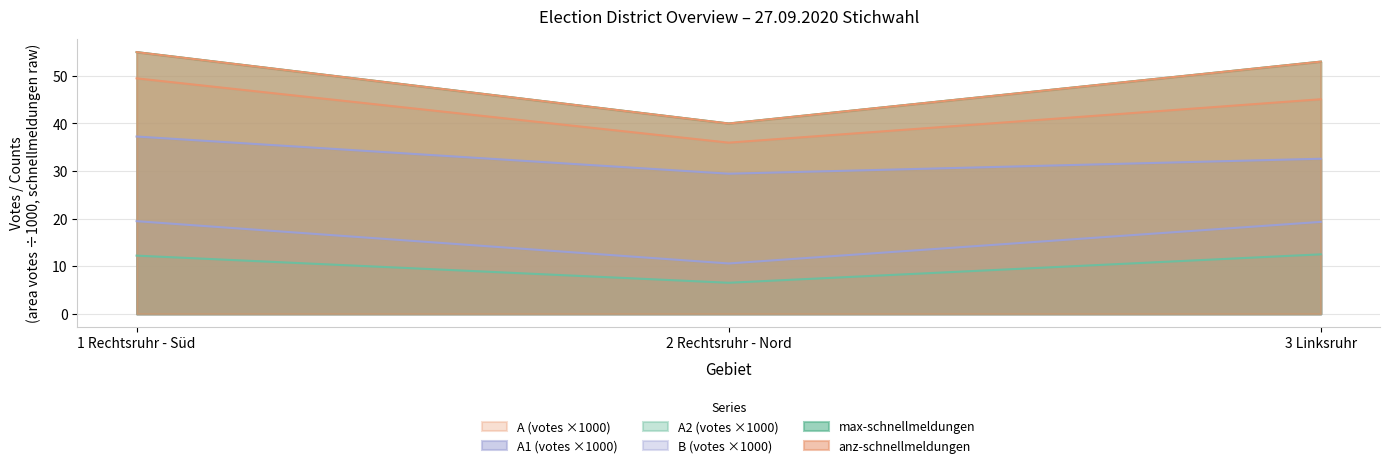

Reading left to right, transcribe all the data shown in this chart.

max-schnellmeldungen: 55.0	40.0	53.0
anz-schnellmeldungen: 55.0	40.0	53.0
A1: 37.3	29.4	32.6
A2: 12.2	6.5	12.5
A: 49.5	36.0	45.1
B: 19.5	10.6	19.3